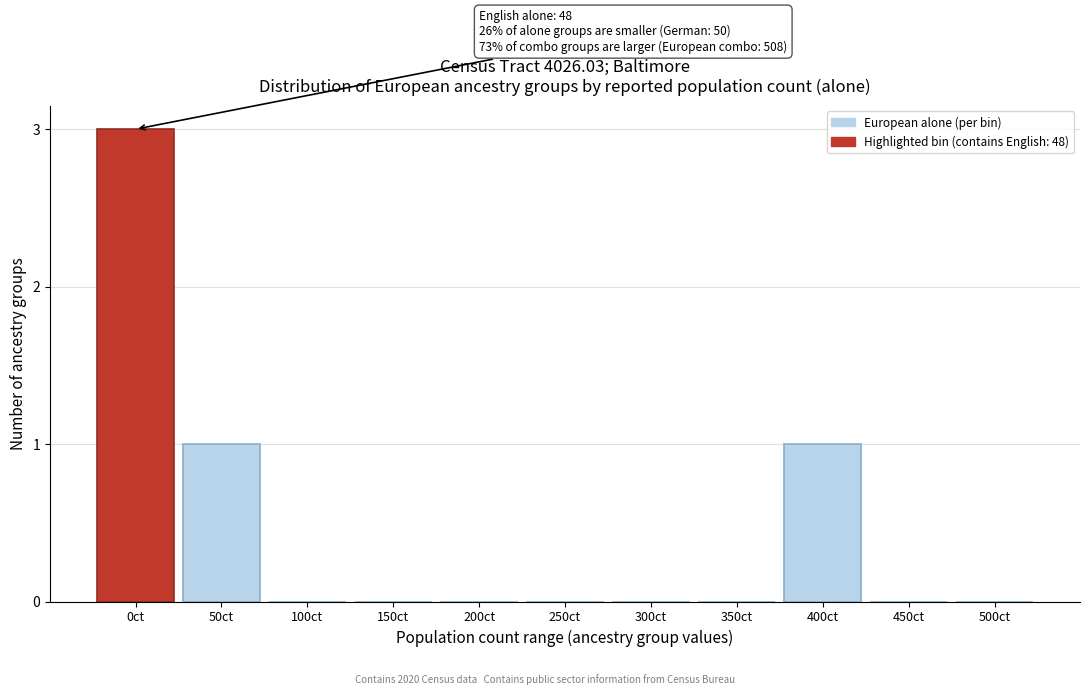

Reading left to right, extract all data points from this chart.

0ct=3	50ct=1	100ct=0	150ct=0	200ct=0	250ct=0	300ct=0	350ct=0	400ct=1	450ct=0	500ct=0